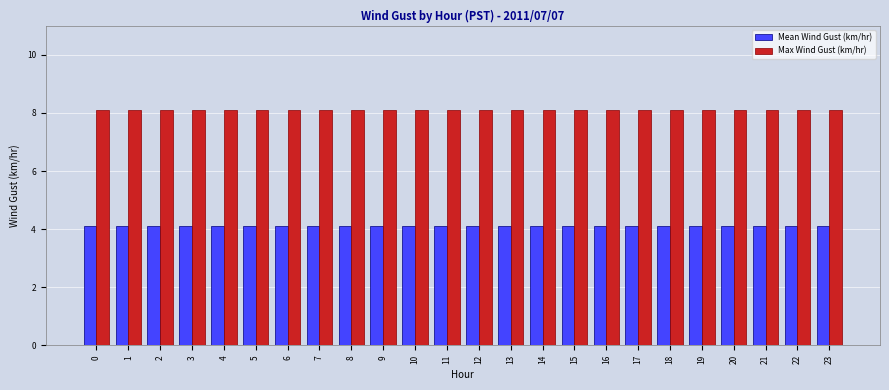

What is the smallest value displayed?

4.1